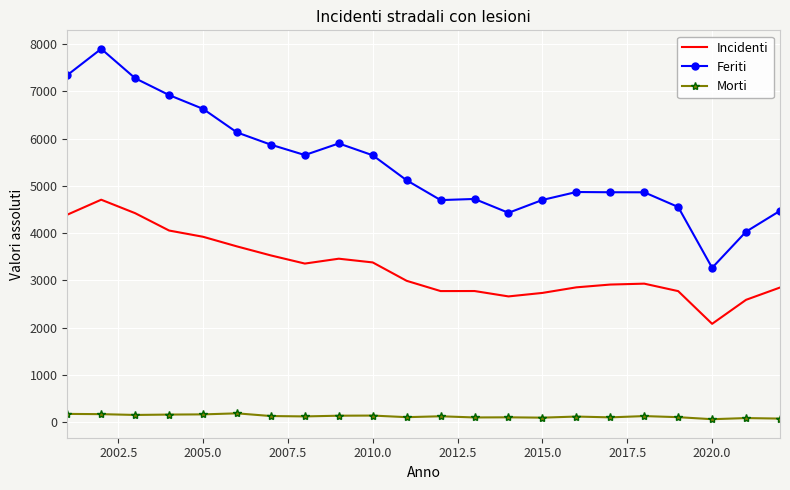

List the series in order of their overall mean, lowest first.

Morti, Incidenti, Feriti